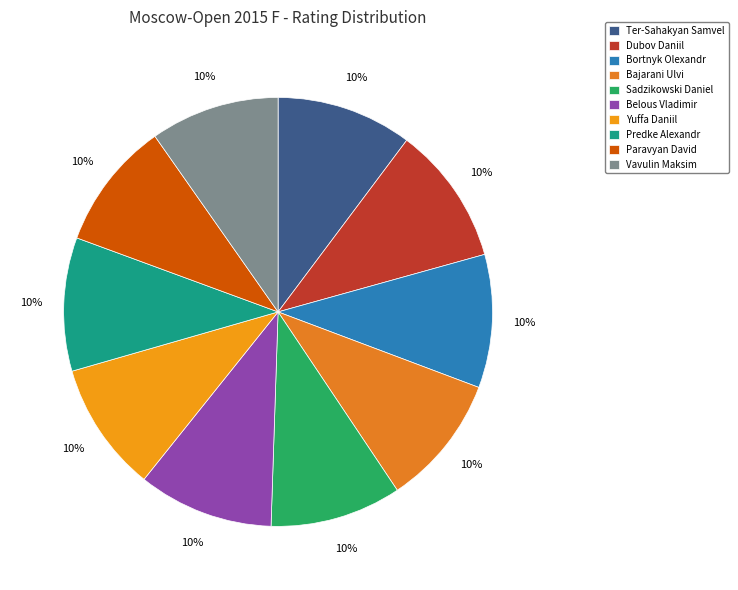

The Ter-Sahakyan Samvel slice represents 10% of the pie. True or false?

True